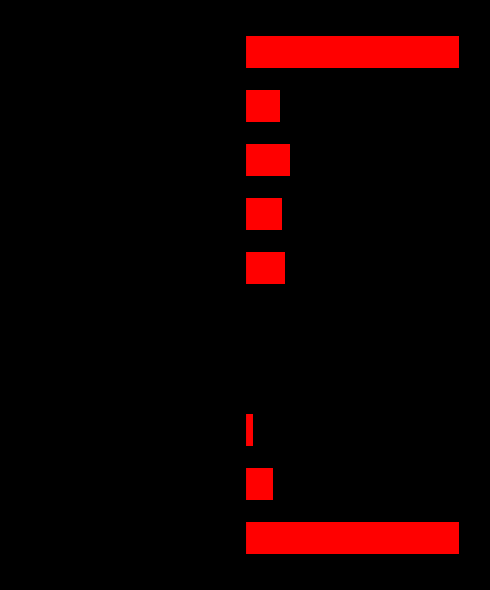

What is the difference between the second highest and minimum values in the Left series?

104034.7